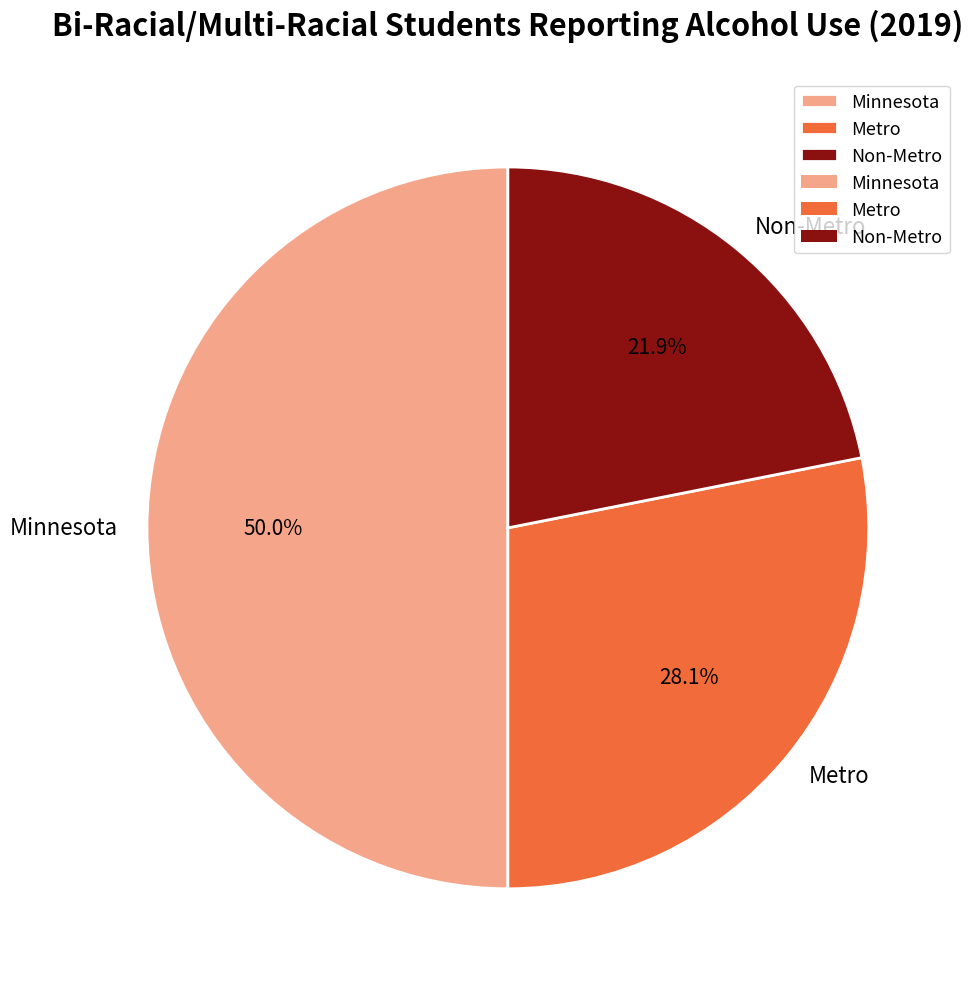

Rank the categories by value from highest to lowest.

Minnesota, Metro, Non-Metro